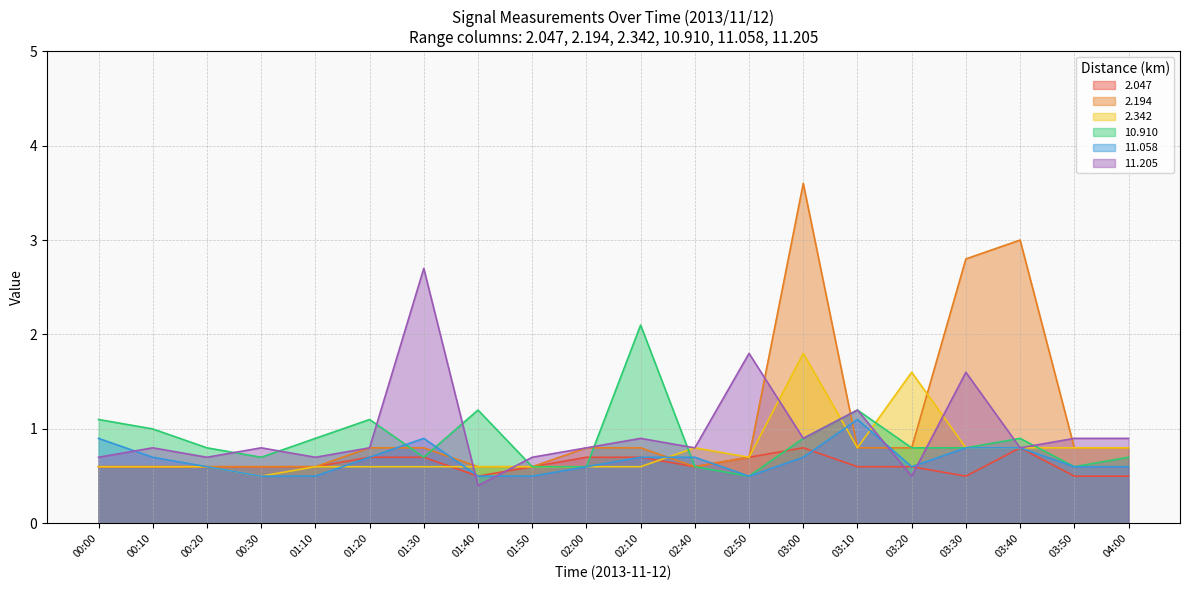

True or false: 11.205 has a value of 0.4 at 06:20.

False